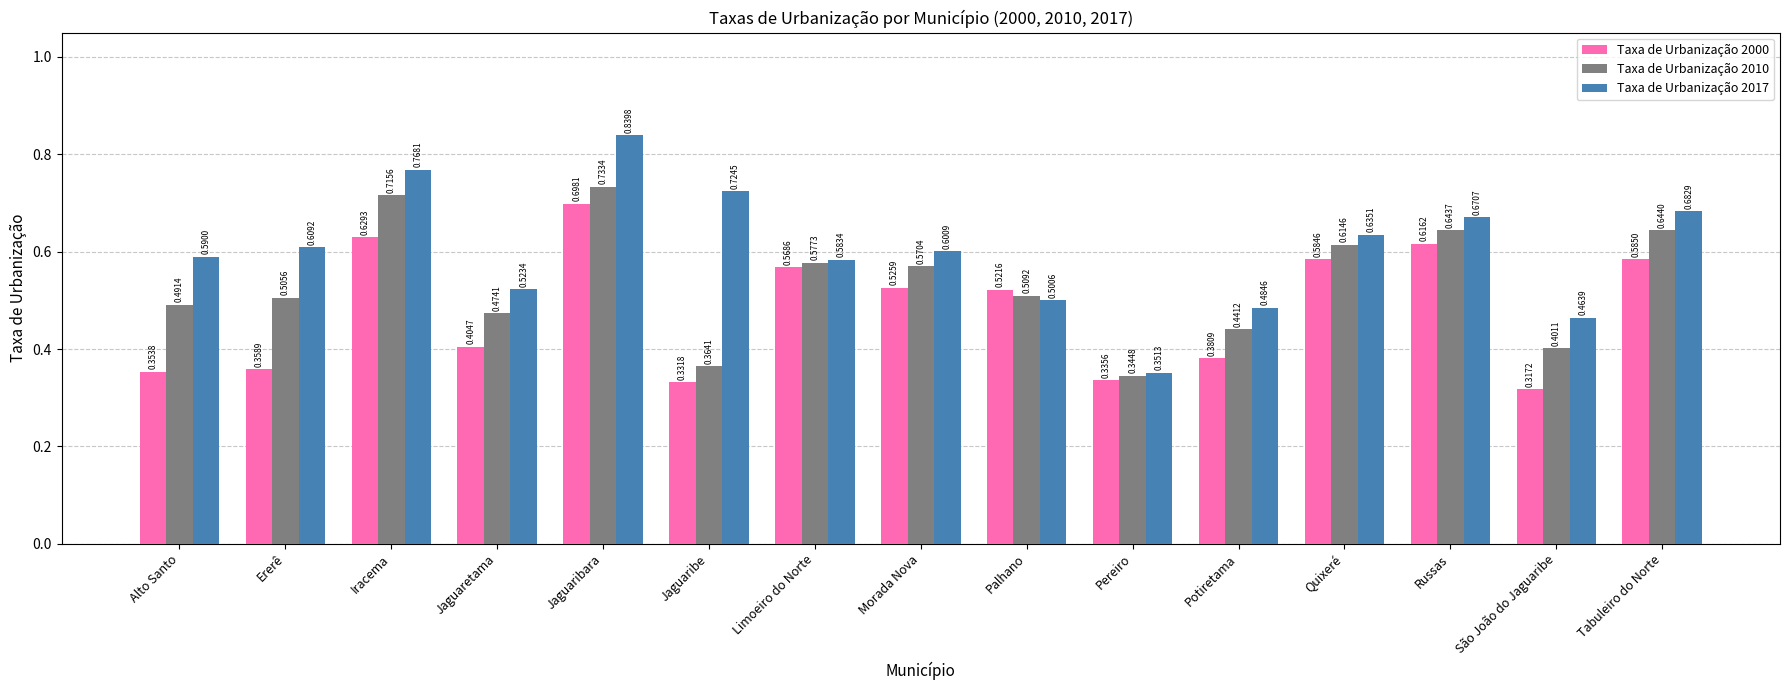

Where is Taxa de Urbanização 2000 nearest to the value 0?

São João do Jaguaribe